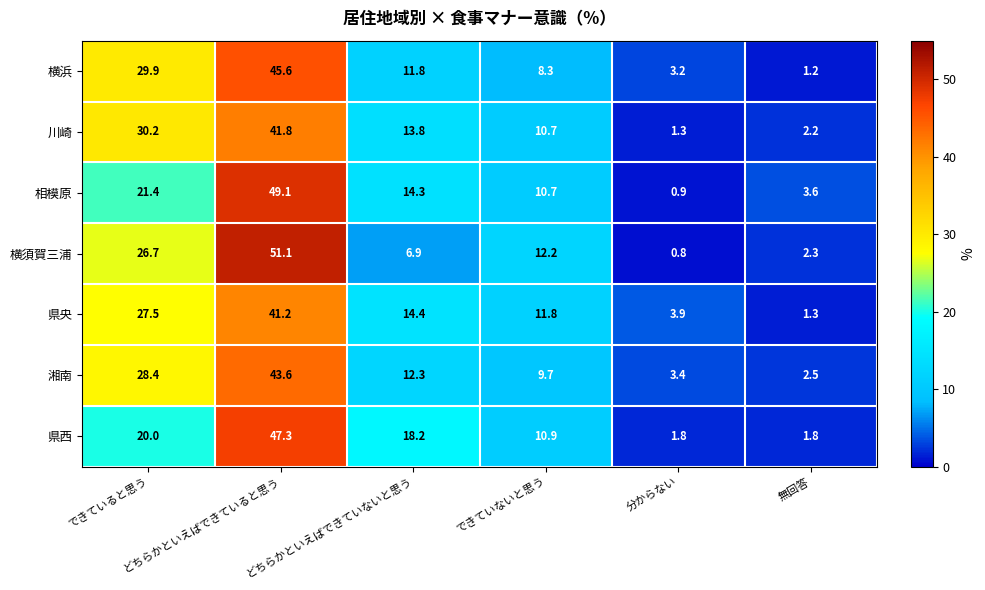

What is the highest value of the 湘南 series?

43.6